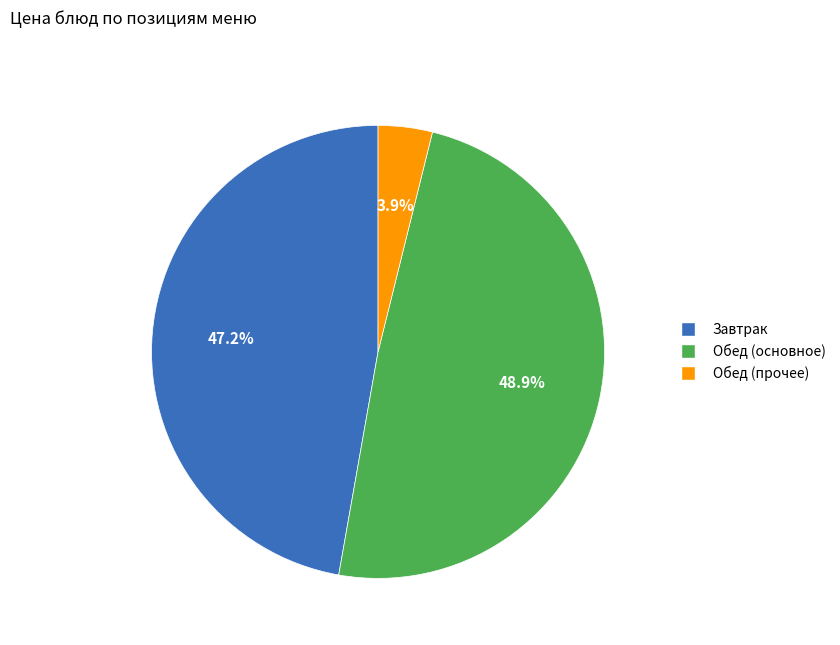

Is there any slice that represents more than half of the pie?

No